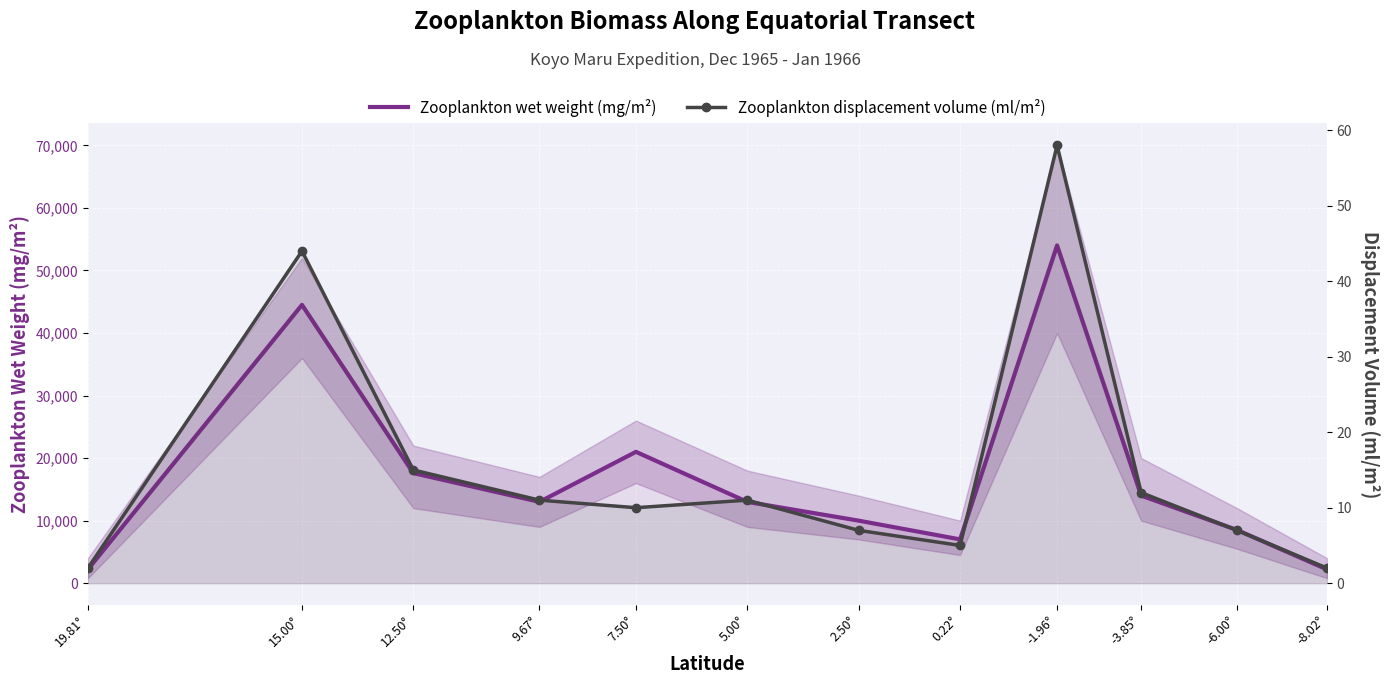

Is the value of Zooplankton displacement volume (ml/m²) at -3.85° greater than the value of Zooplankton wet weight (mg/m²) at 12.50°?

No